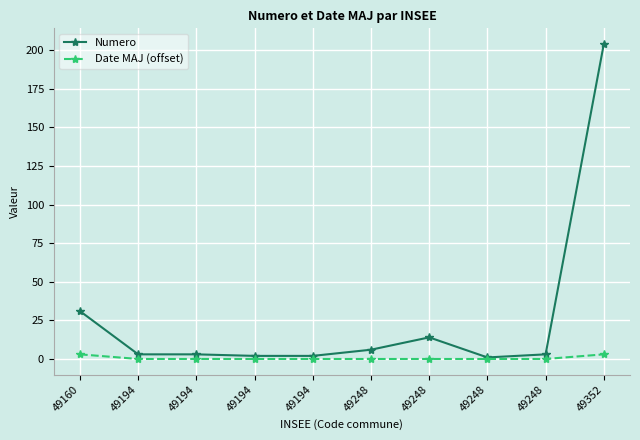

How many categories are shown in the chart?

10